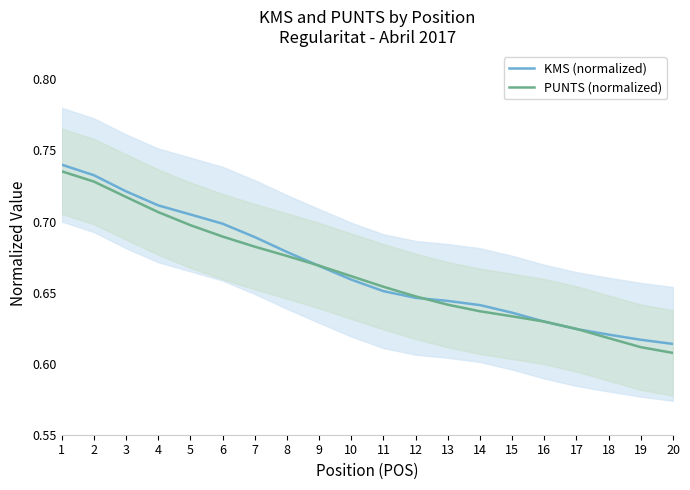

Where do KMS (normalized) and PUNTS (normalized) first cross each other?

8 and 9